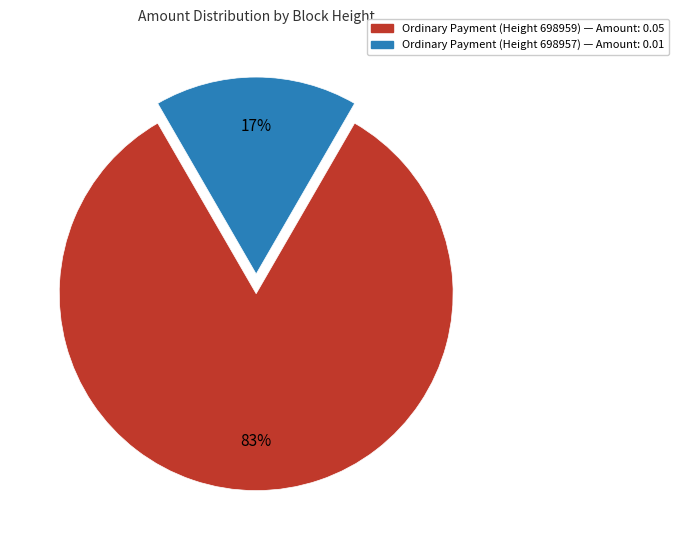

Is there any slice that represents more than half of the pie?

Yes